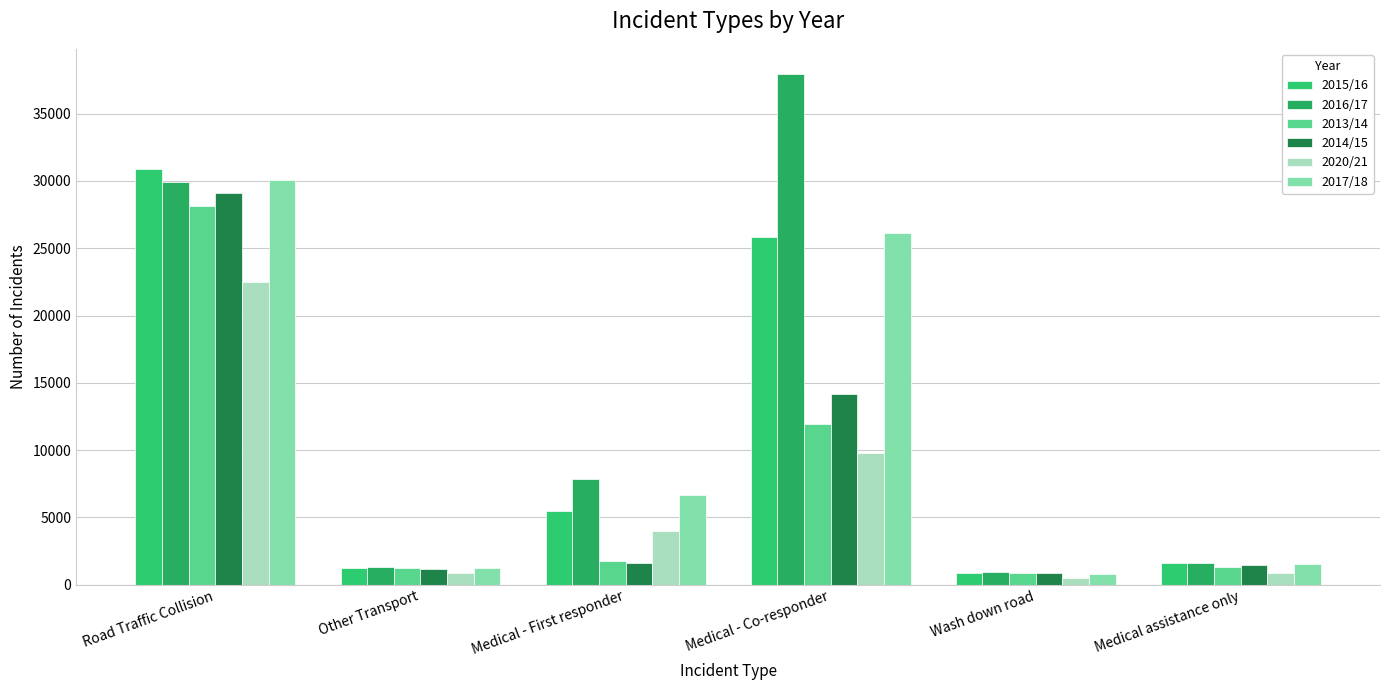

What are all the series names shown in the legend?

2015/16, 2016/17, 2013/14, 2014/15, 2020/21, 2017/18